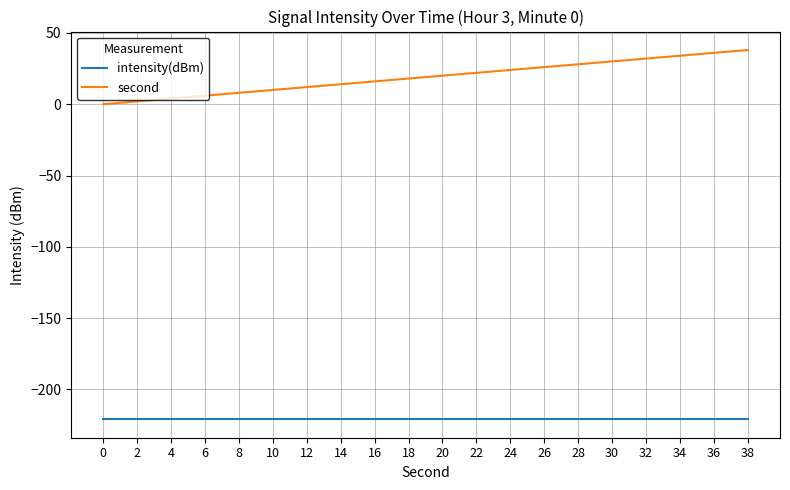

Does the chart have visible grid lines?

Yes